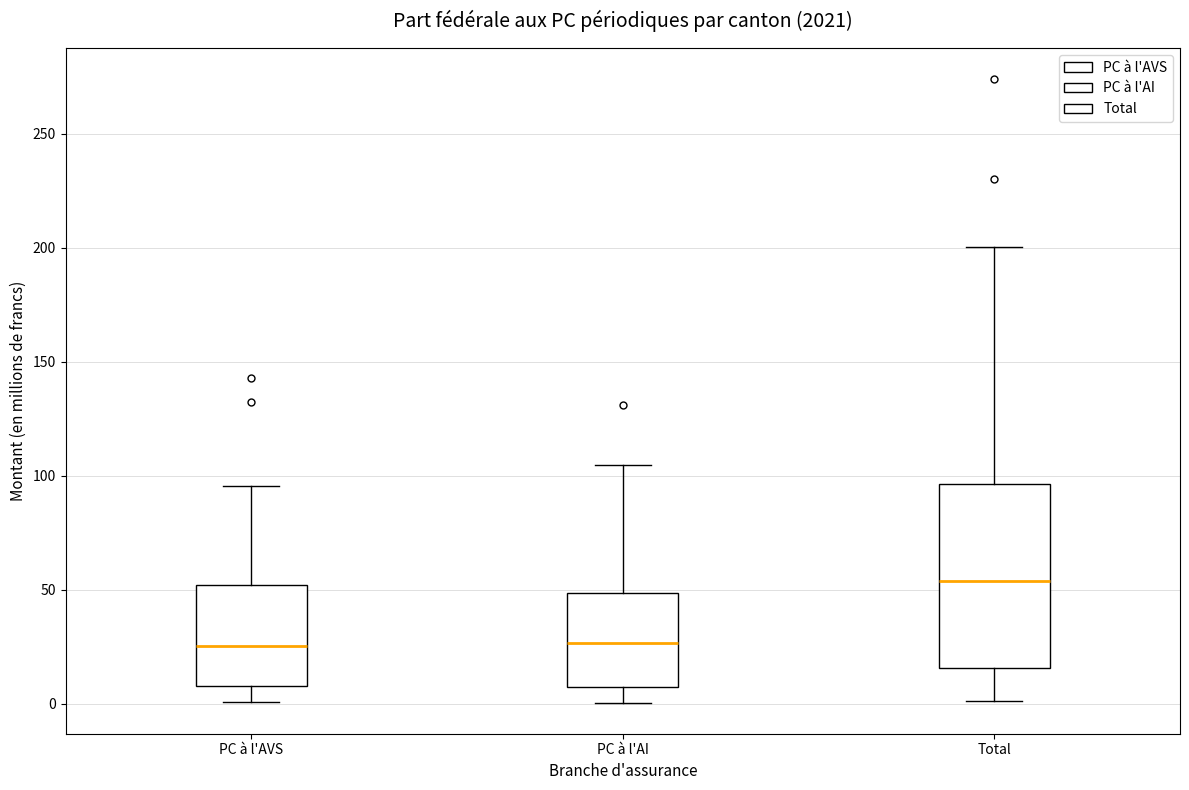

Where does the upper whisker of the box for Total end on the y-axis? The values are not printed on the chart, so give them approximately, as read against the axis.

200